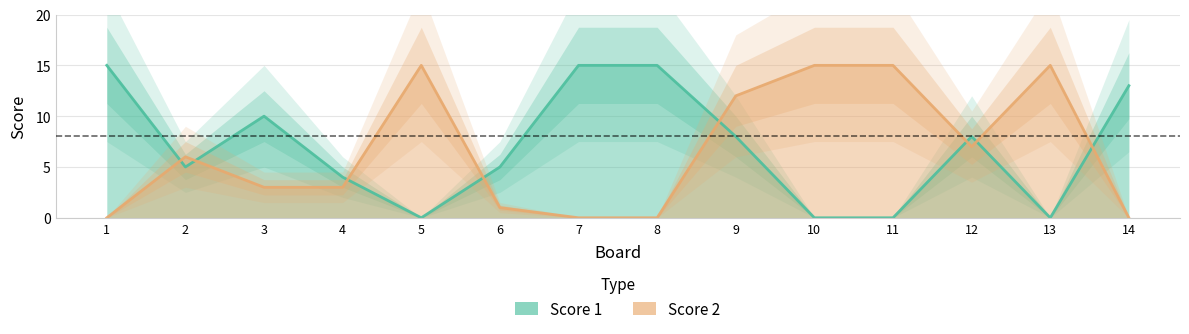

What is the sum of the Score 2 values at 12 and 8?

7